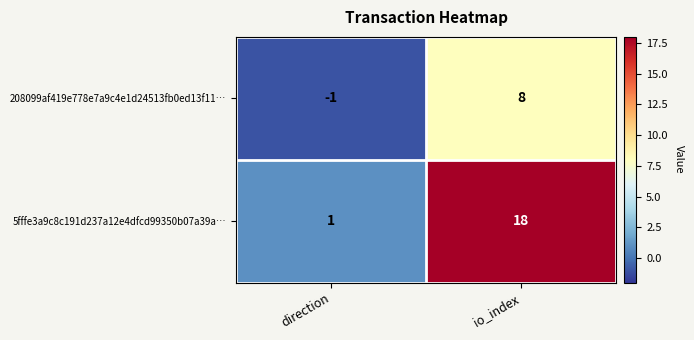

Where is 5fffe3a9c8c191d237a12e4dfcd99350b07a39a… nearest to the value 9?

direction